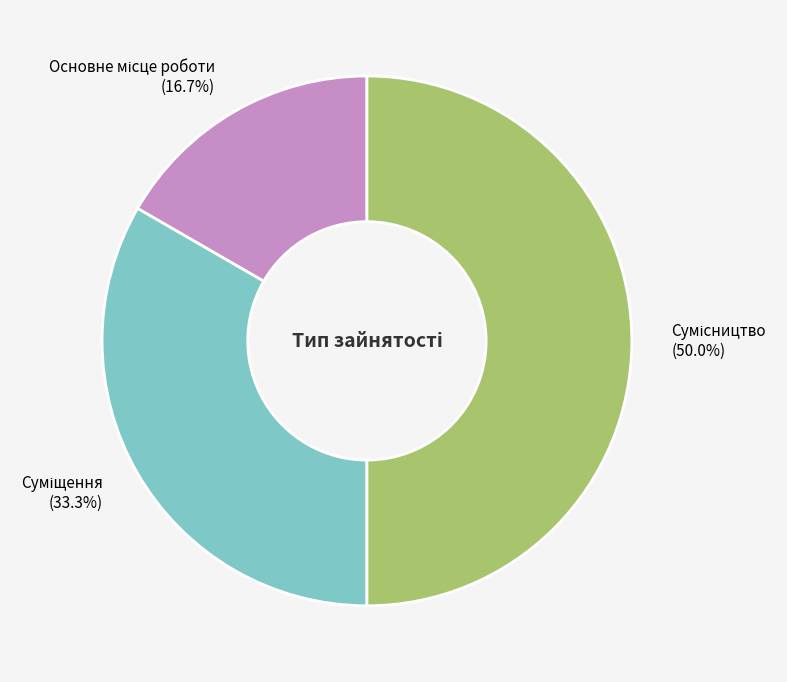

Which category has the biggest portion of the pie?

Сумісництво